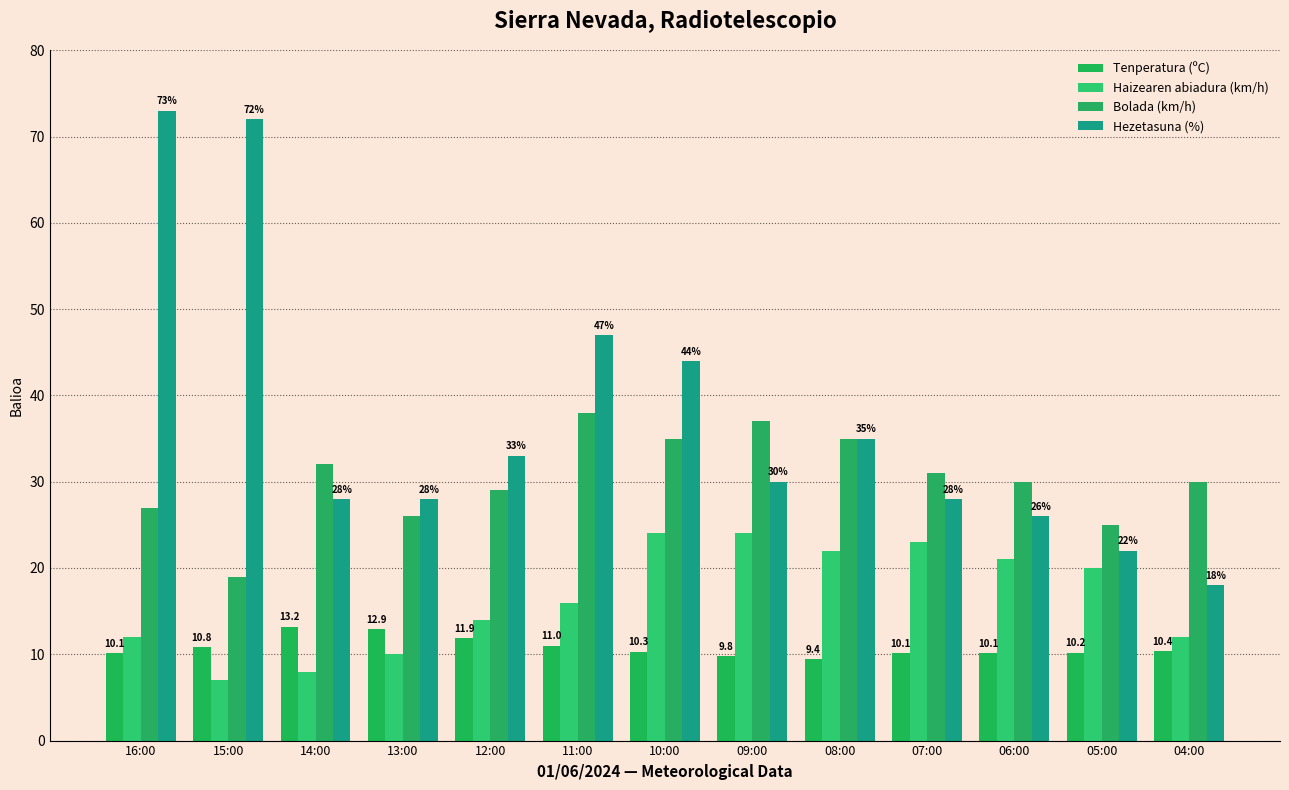

Are the bars grouped side by side (vs. stacked)?

Yes